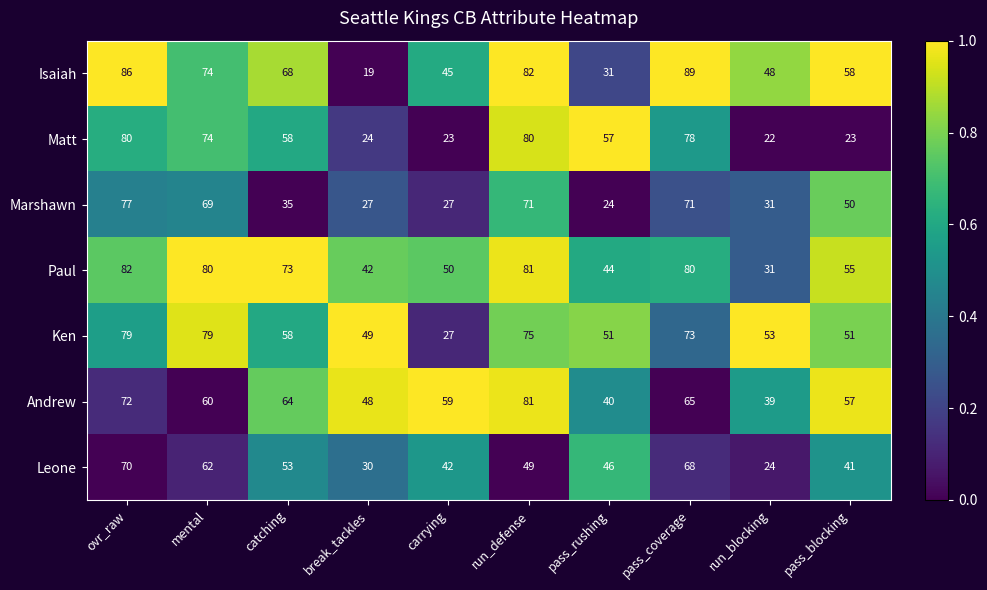

How many values in the Marshawn series are below 50?

5